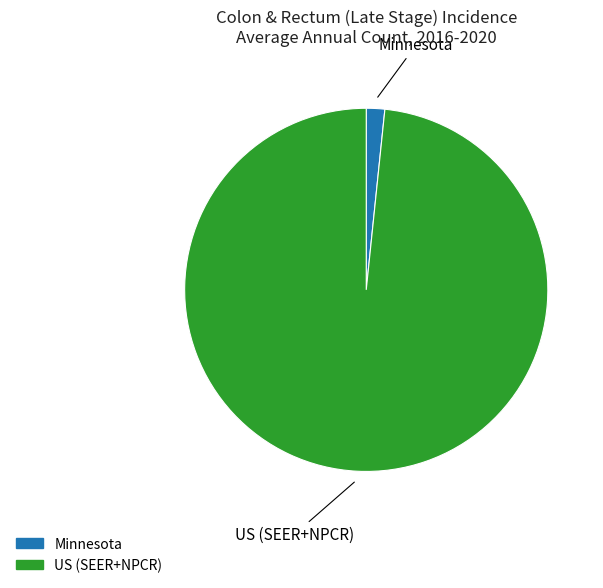

Does Minnesota represent more than half of the total?

No